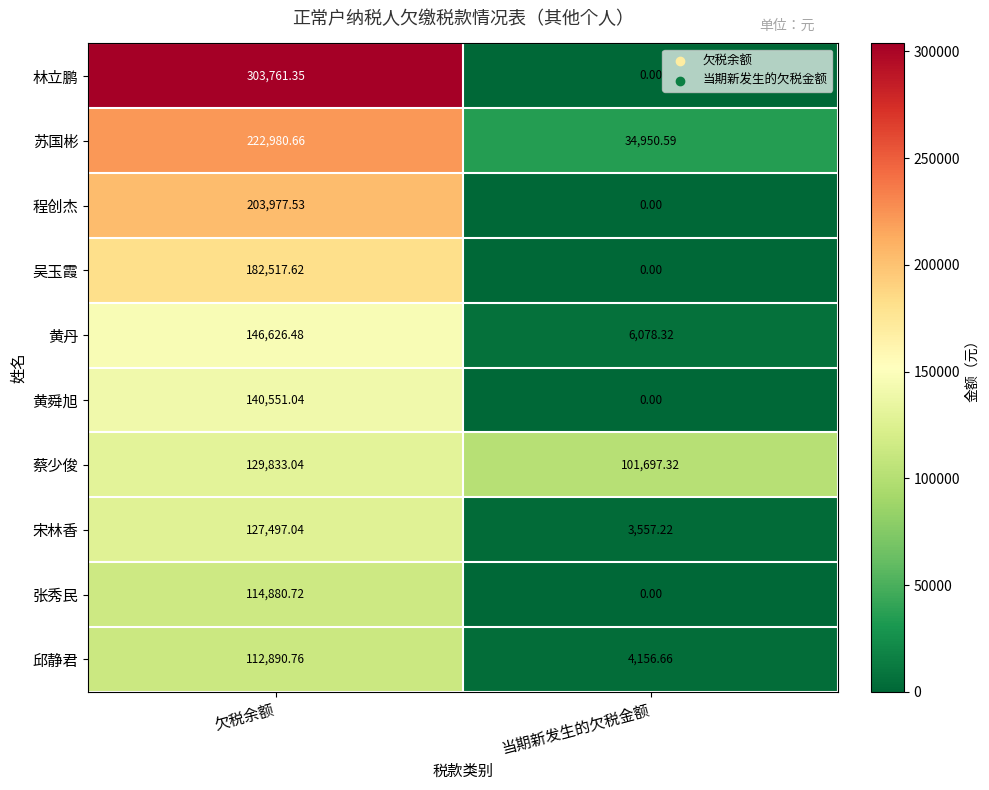

Which label corresponds to the largest value in the chart?

欠税余额